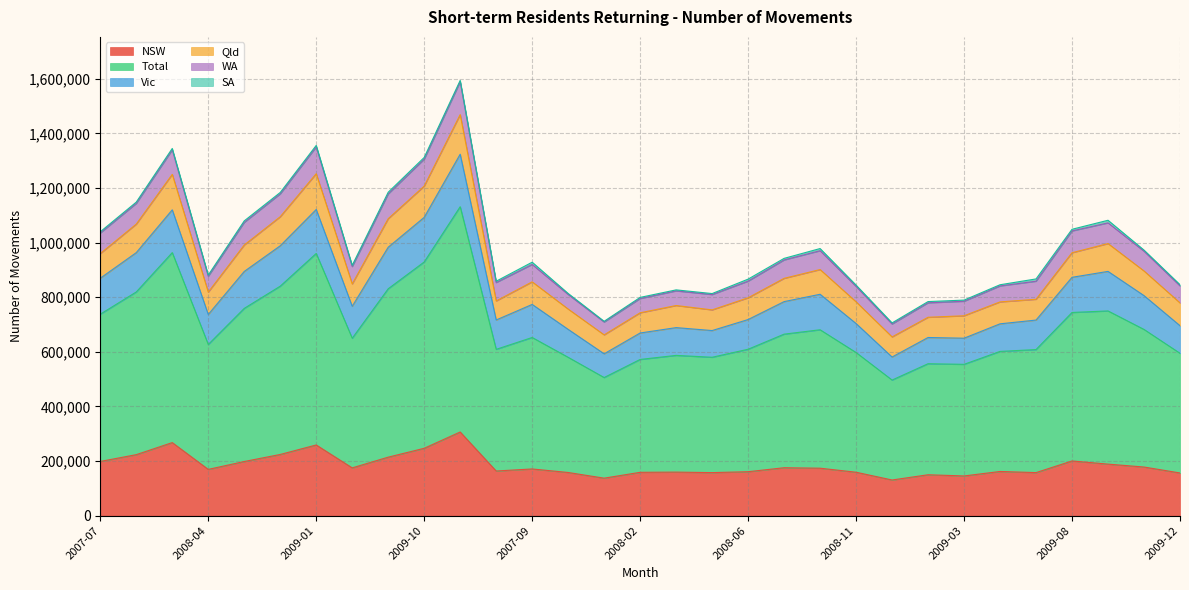

What is the minimum value for NSW?

130620